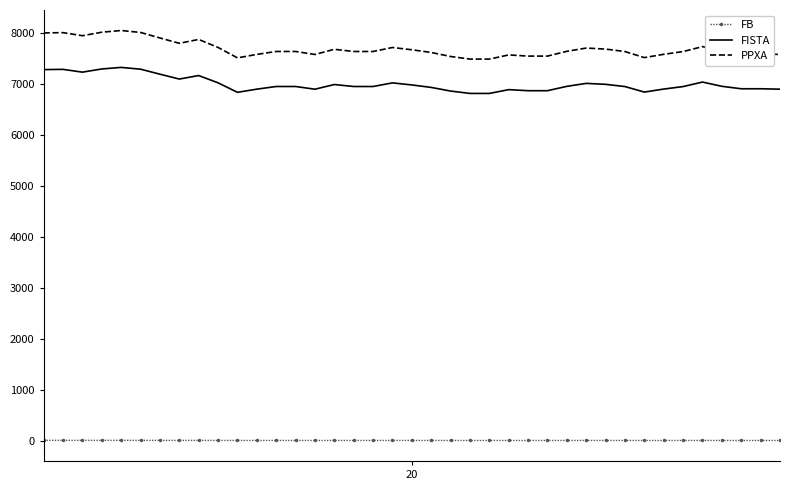

Which series has the largest range (max minus min)?

PPXA